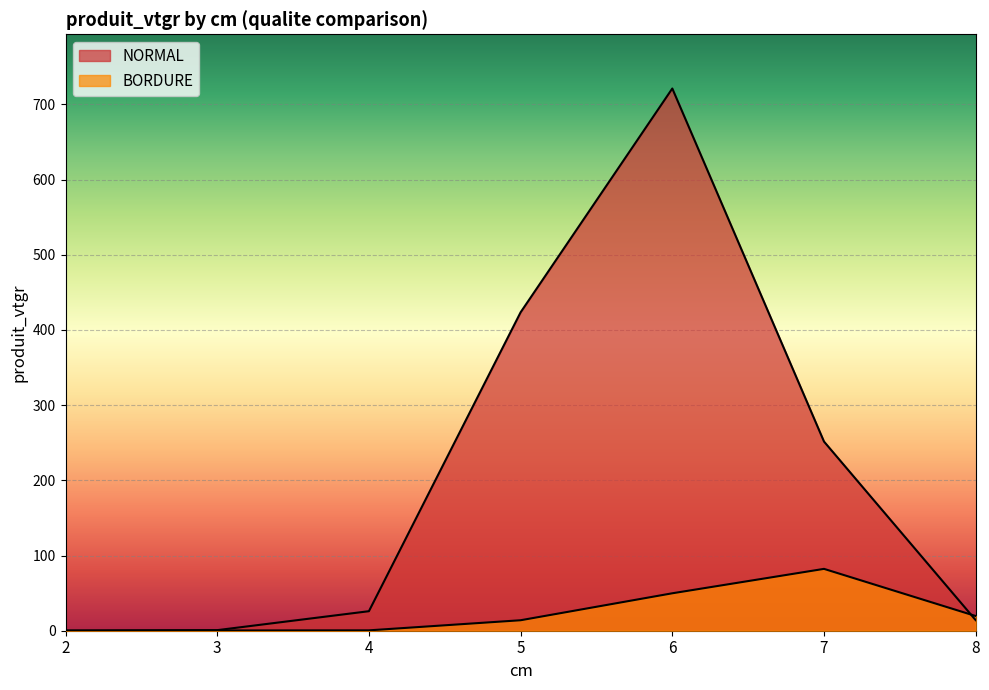

How many data points in NORMAL are less than 25?

3